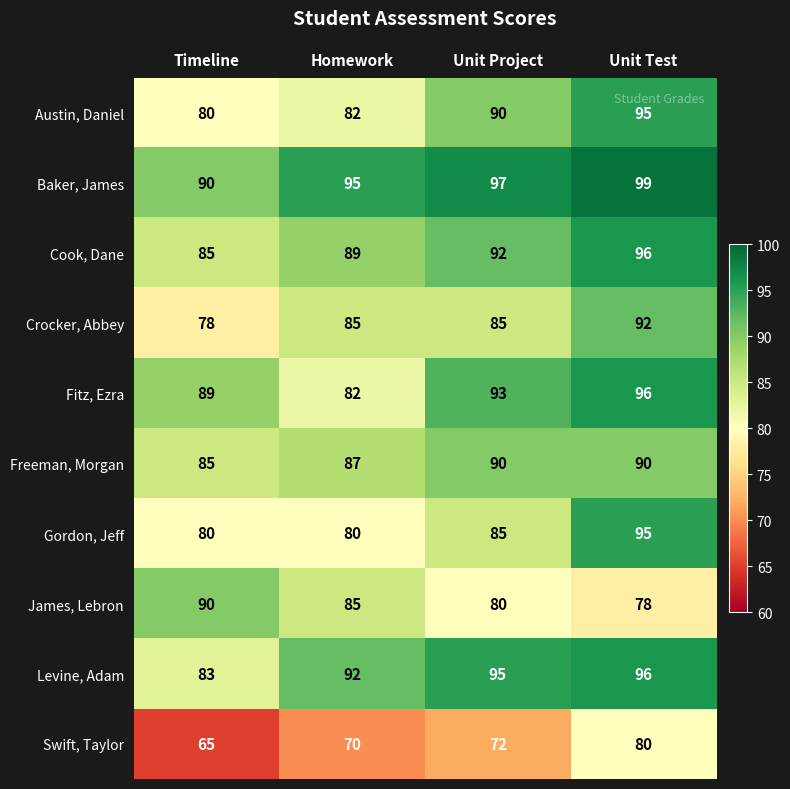

Is it true that Swift, Taylor equals 42 at Homework?

False